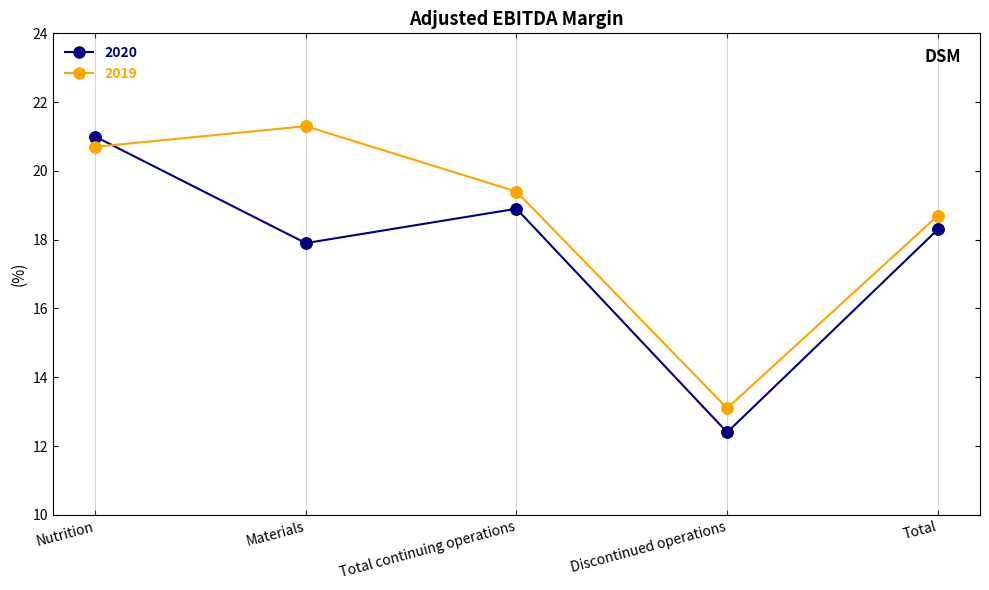

Which series changed the most between Total continuing operations and Discontinued operations?

2020